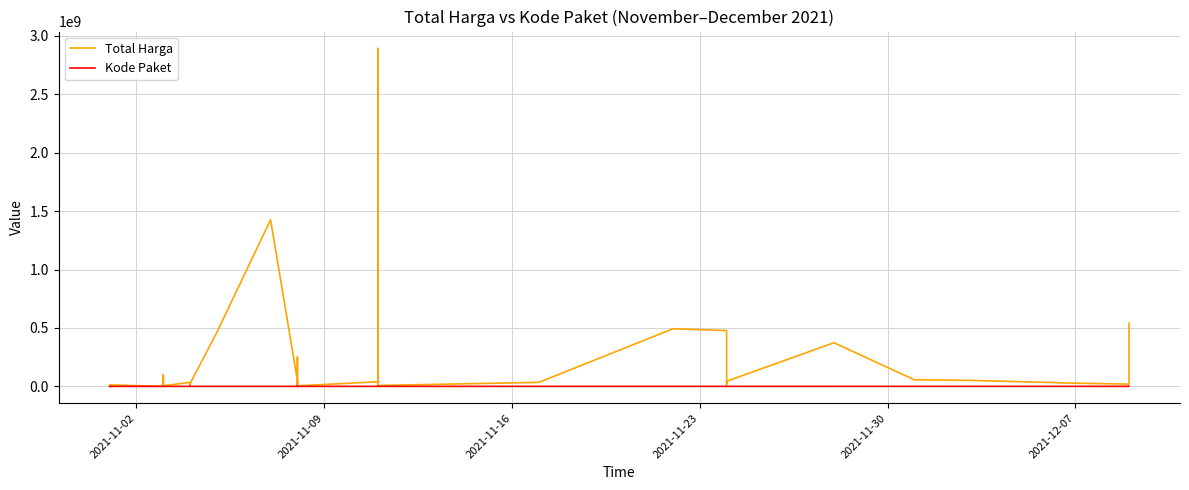

What is the label of the 32nd point from the right?

2021-11-23